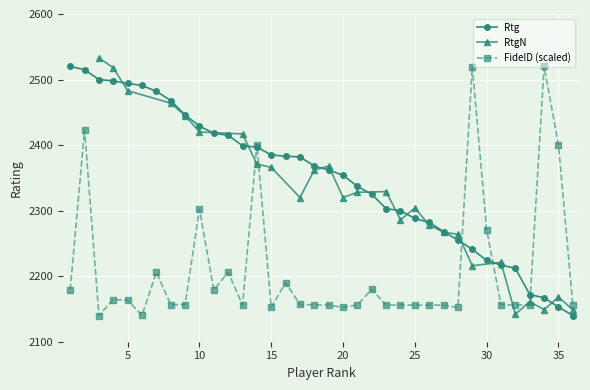

True or false: Rtg has a value of 2446.0 at 9.

True